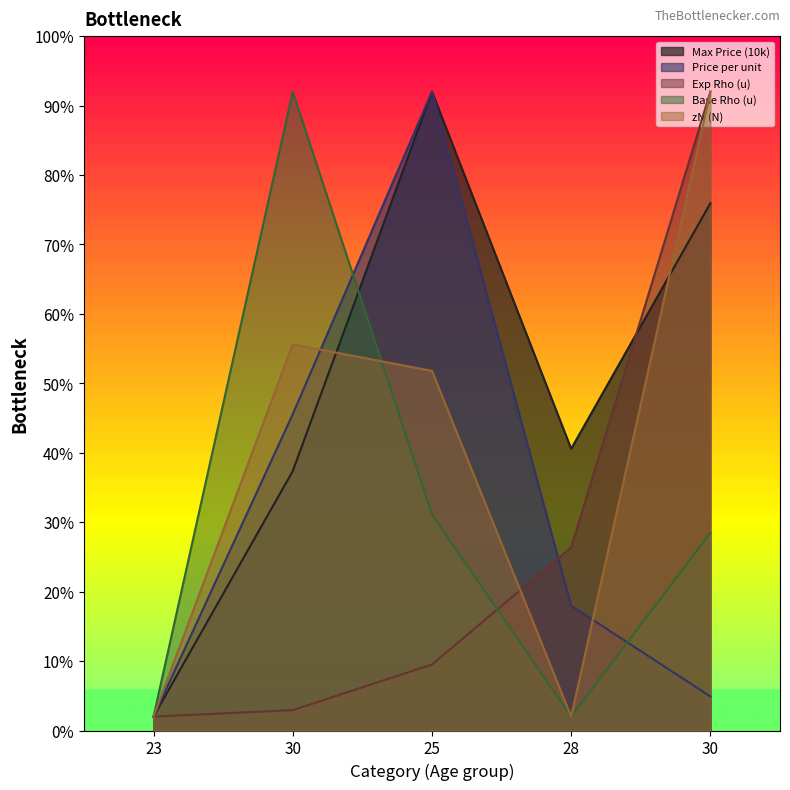

Count the number of categories in the chart.

5